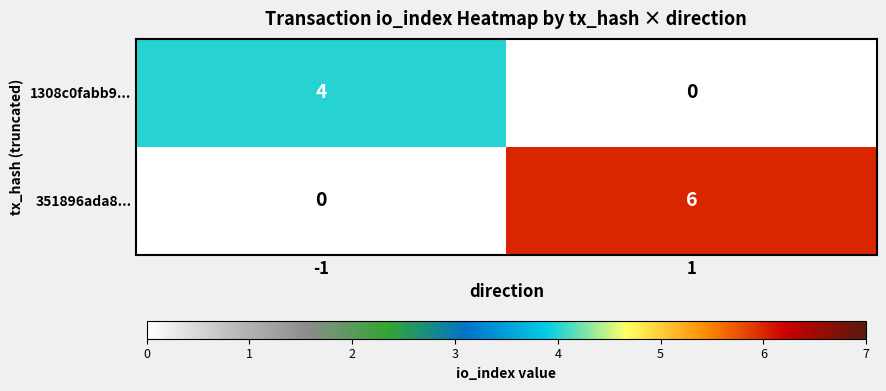

What is the difference between the maximum and minimum values in the 1308c0fabb9... series?

4